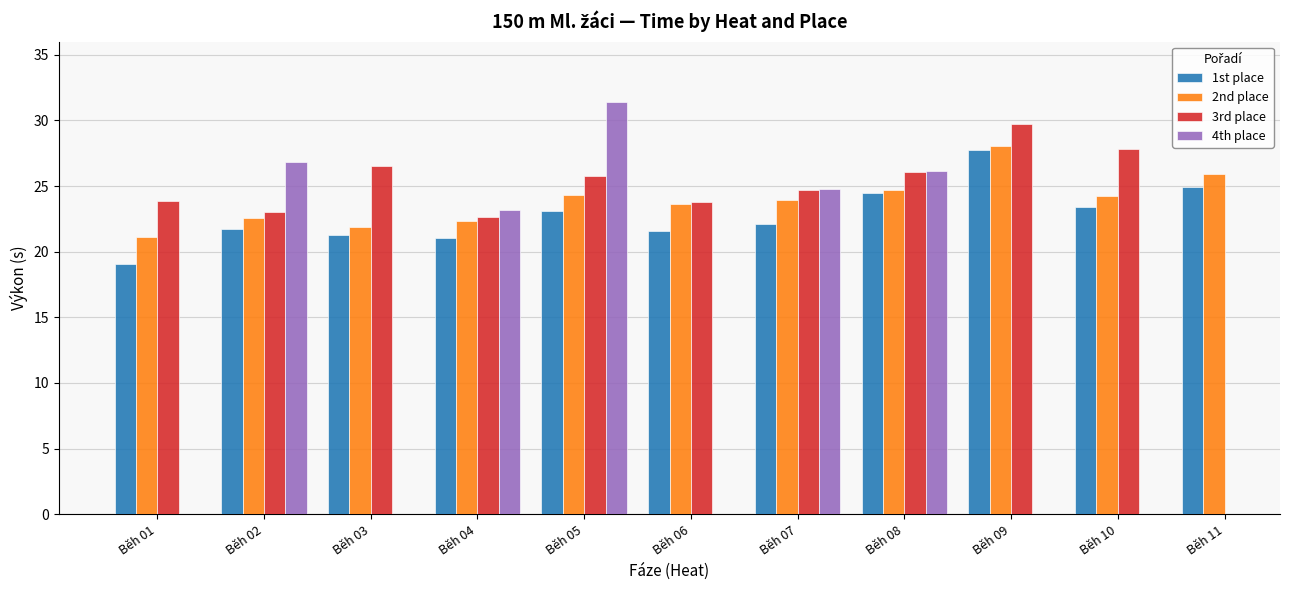

What are all the series names shown in the legend?

1st place, 2nd place, 3rd place, 4th place